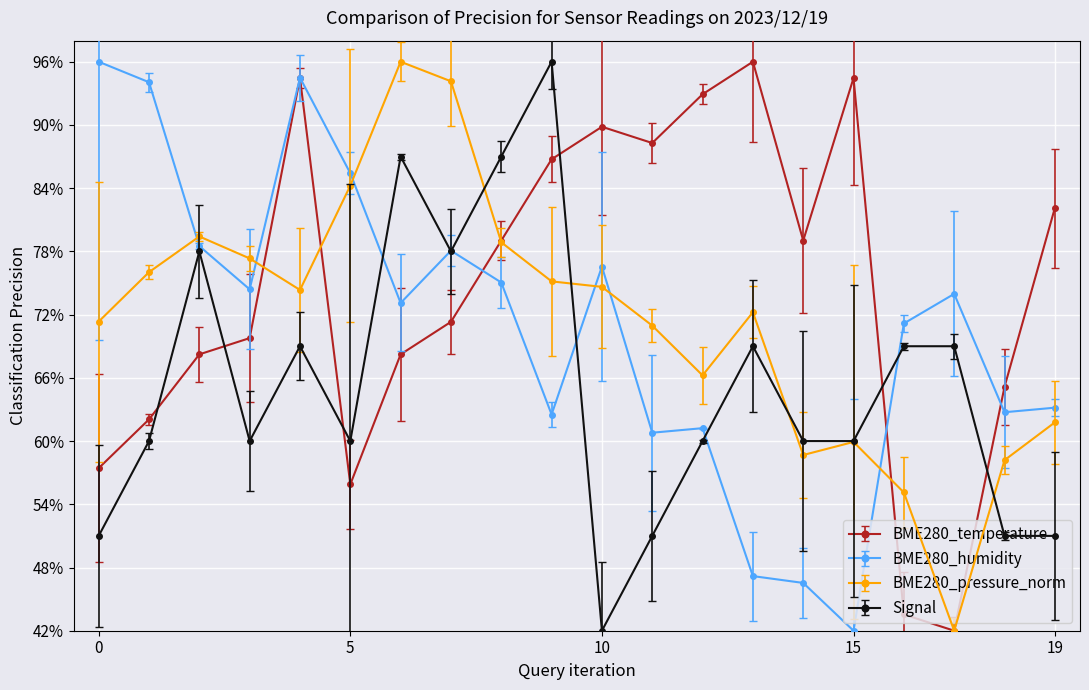

What is the value of the BME280_pressure_norm point at the 6th from the left?

84.2